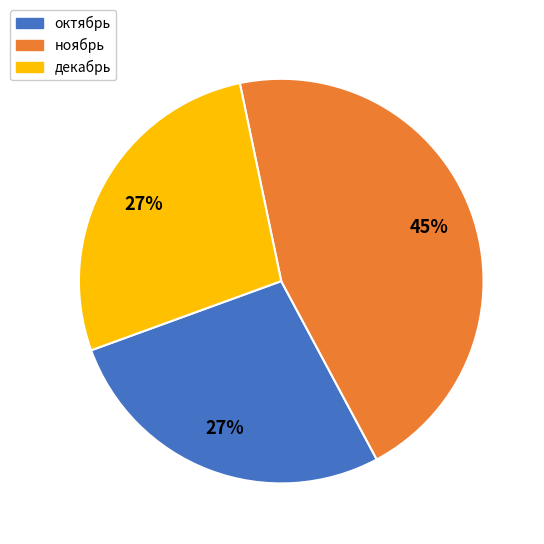

Do ноябрь and октябрь together represent more than half of the pie?

Yes